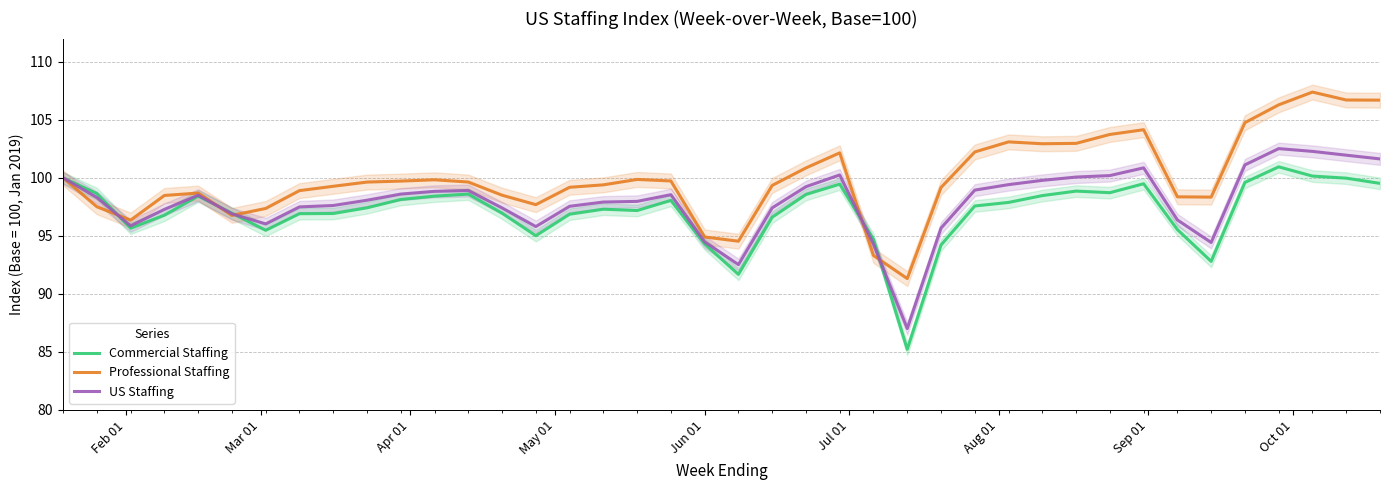

What is the lowest value of the US Staffing series?

87.0